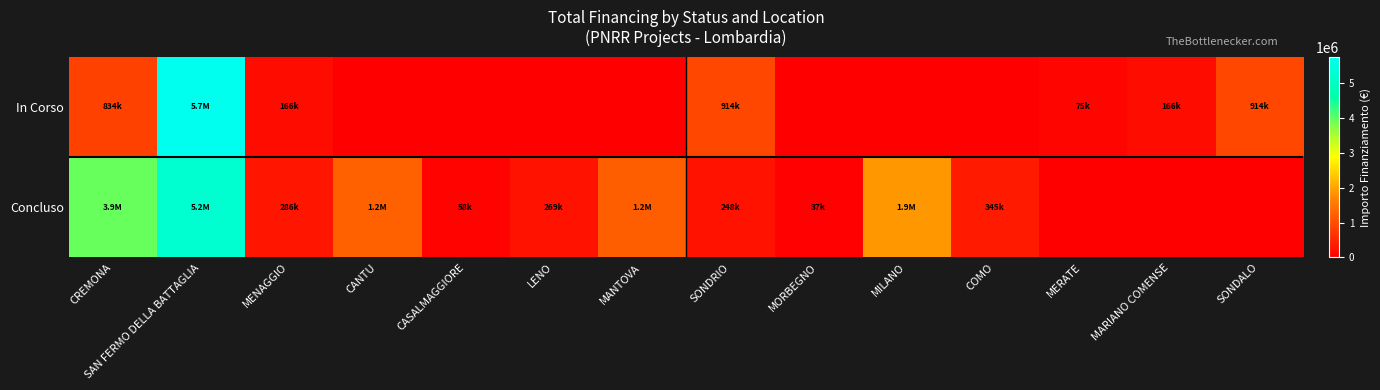

Reading right to left, transcribe all the data shown in this chart.

In Corso: SONDALO=914000.0	MARIANO COMENSE=165553.7	MERATE=75000.0	COMO=0.0	MILANO=0.0	MORBEGNO=0.0	SONDRIO=914000.0	MANTOVA=0.0	LENO=0.0	CASALMAGGIORE=0.0	CANTU=0.0	MENAGGIO=165553.7	SAN FERMO DELLA BATTAGLIA=5741257.7	CREMONA=833874.0
Concluso: SONDALO=0.0	MARIANO COMENSE=0.0	MERATE=0.0	COMO=344882.5	MILANO=1866366.7	MORBEGNO=36600.0	SONDRIO=247700.0	MANTOVA=1206048.8	LENO=269021.9	CASALMAGGIORE=57564.0	CANTU=1242450.0	MENAGGIO=286114.4	SAN FERMO DELLA BATTAGLIA=5239015.0	CREMONA=3932595.6